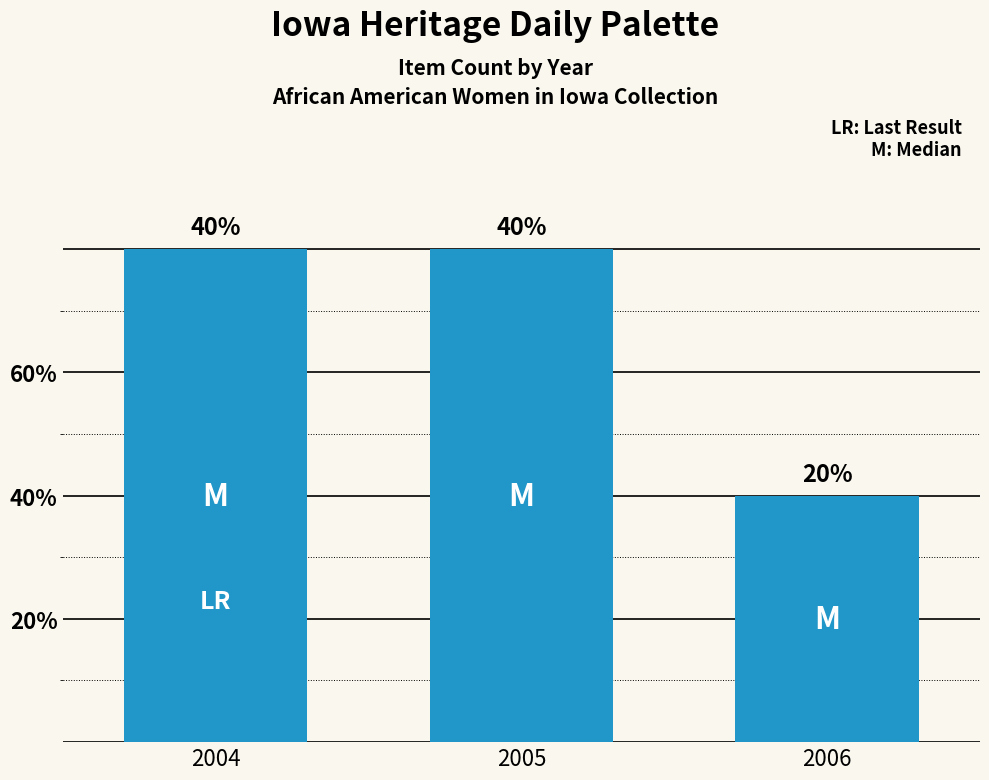

Reading right to left, transcribe all the data shown in this chart.

2006=2	2005=4	2004=4